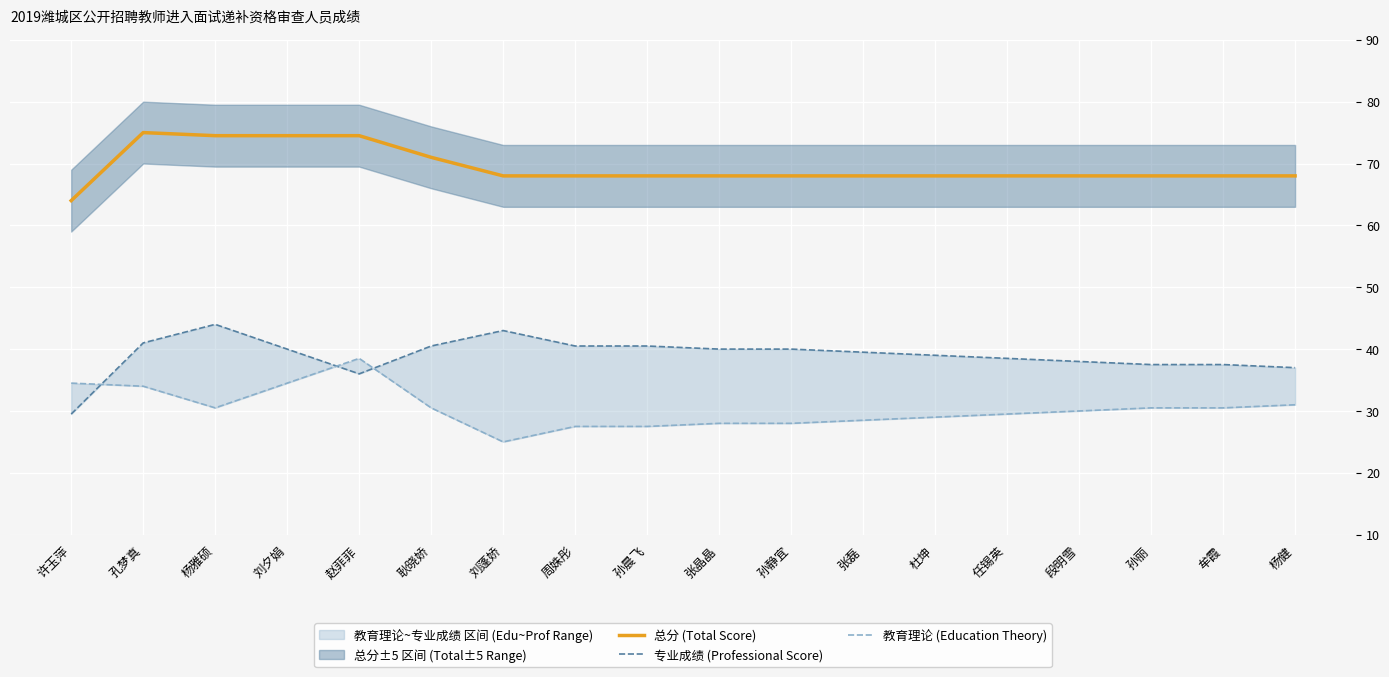

Which series has the largest total across all categories?

总分 (Total Score)